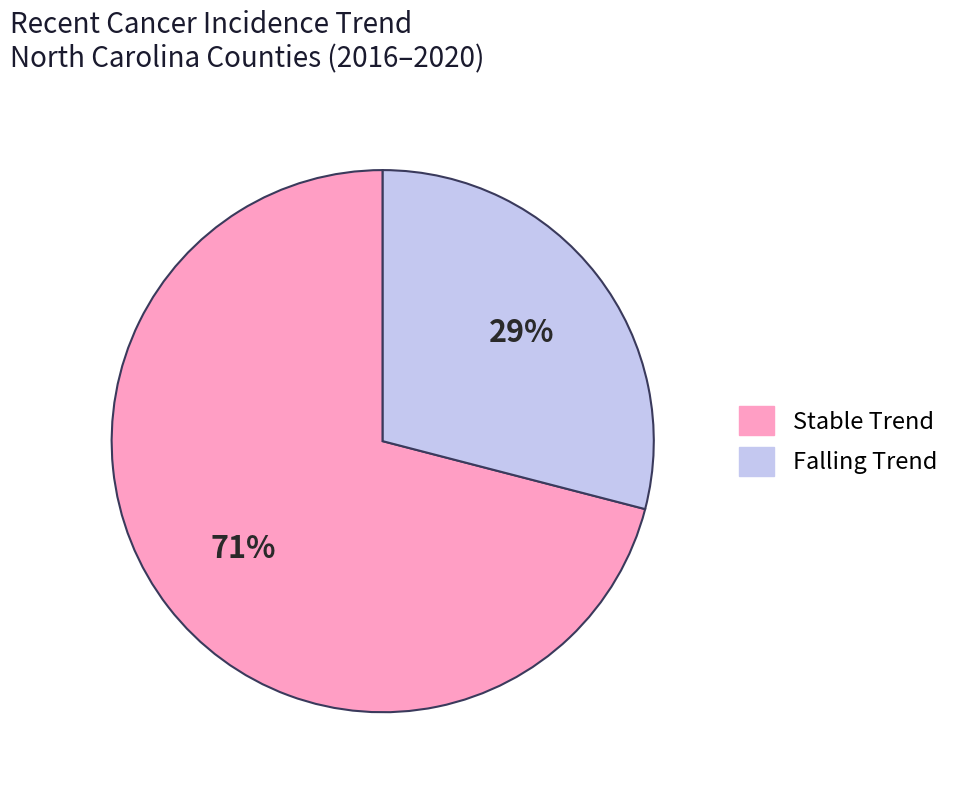

To the nearest percent, what is the average slice percentage?

50%